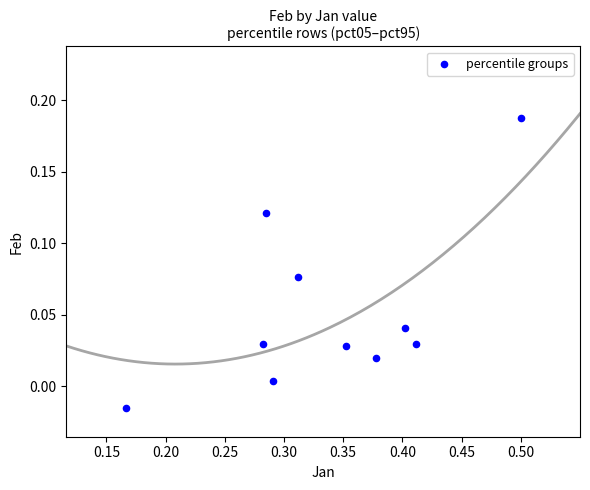

What is the average X value?

0.3